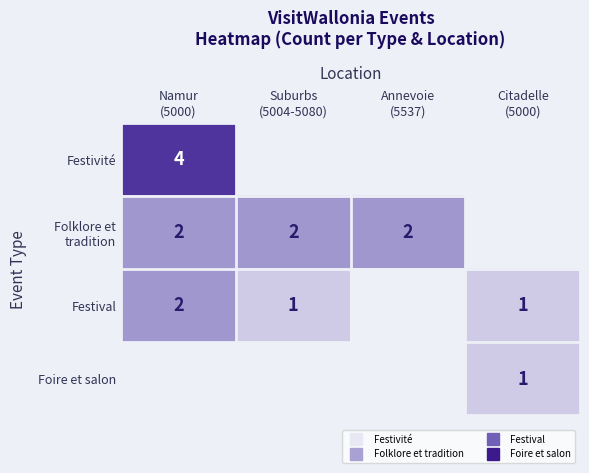

Where is Folklore et tradition nearest to the value 1?

Namur (5000)